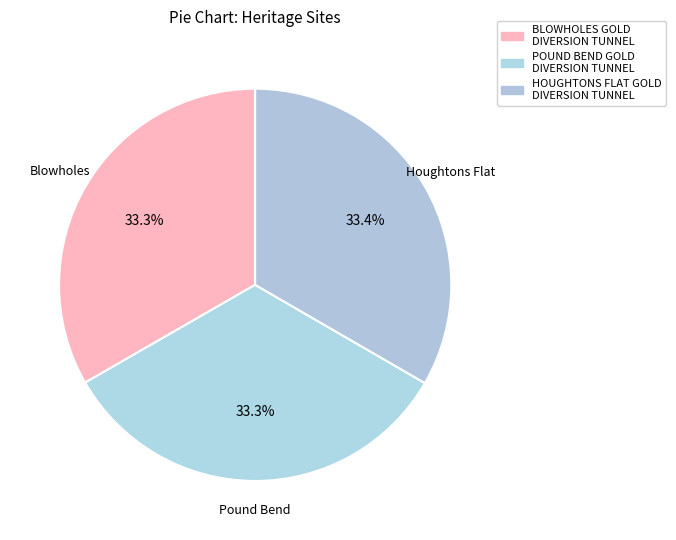

What percentage is the HOUGHTONS FLAT GOLD DIVERSION TUNNEL slice, to the nearest percent?

33%